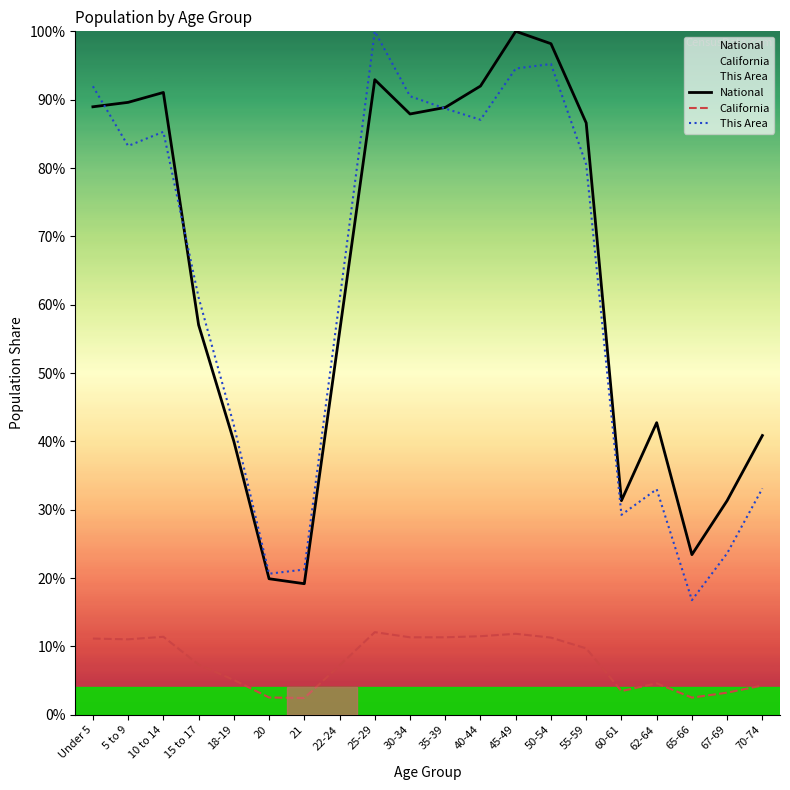

True or false: National has more than 0 points higher than both neighbors.

True